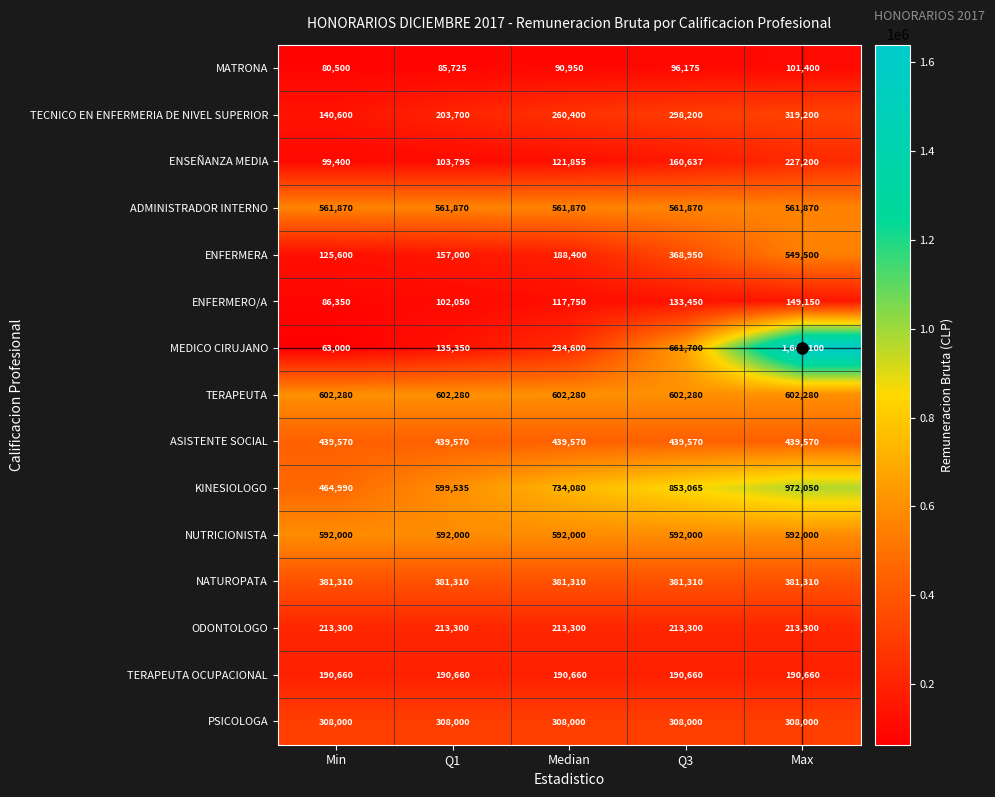

How many categories are shown in the chart?

5